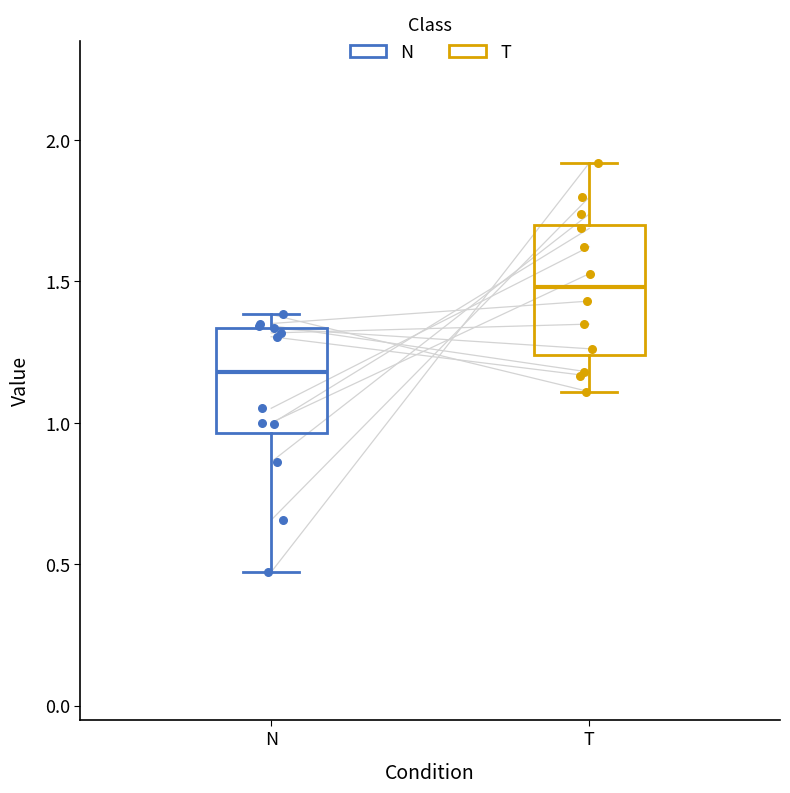

Which box is the tallest, from its lower edge to its upper edge?

T